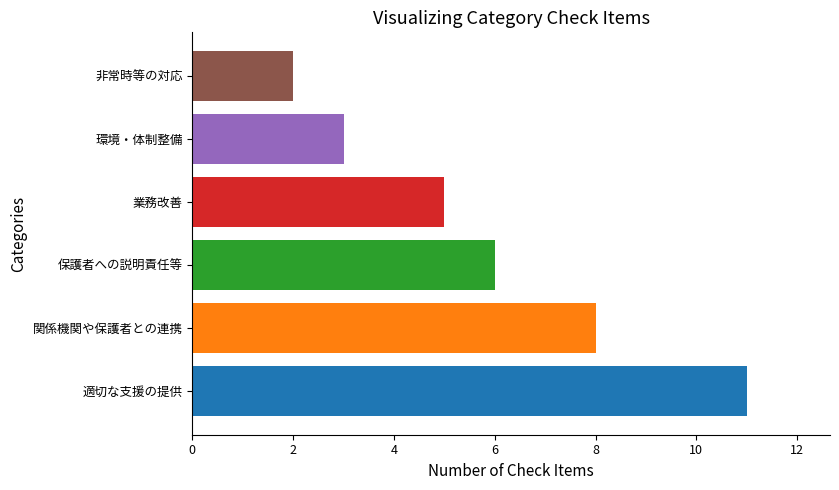

True or false: the data shows 5 at 環境・体制整備.

False